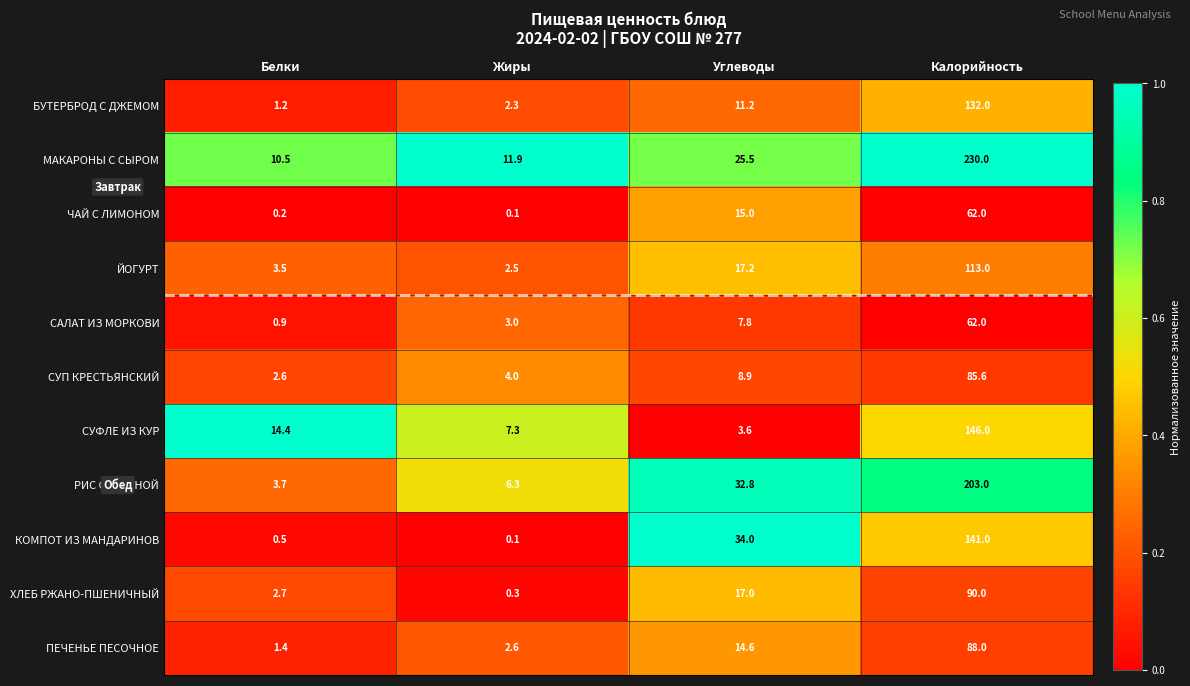

What is the spread (max minus min) of values at Жиры?

11.8